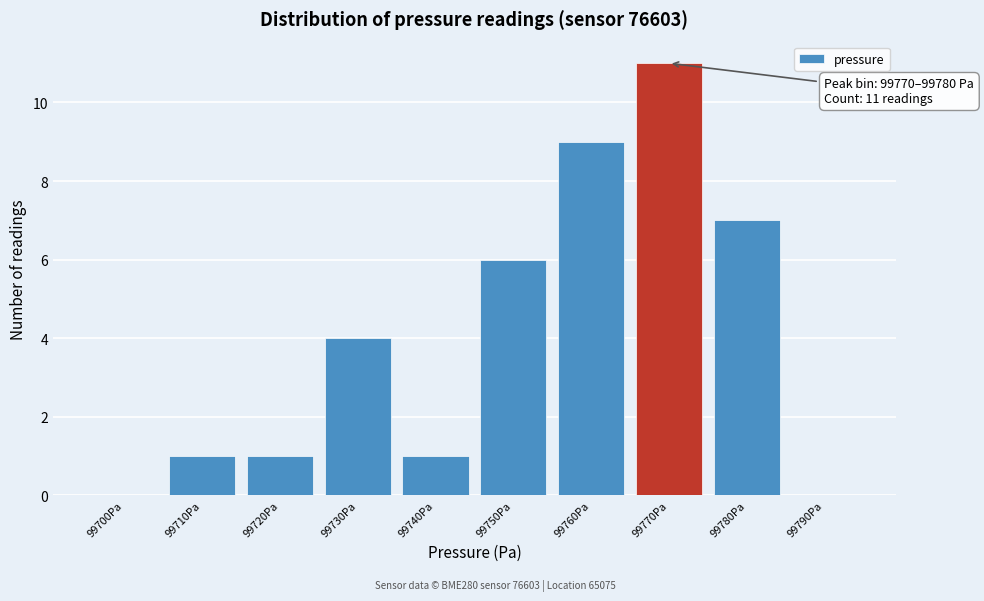

Reading right to left, transcribe all the data shown in this chart.

99790Pa=0	99780Pa=7	99770Pa=11	99760Pa=9	99750Pa=6	99740Pa=1	99730Pa=4	99720Pa=1	99710Pa=1	99700Pa=0